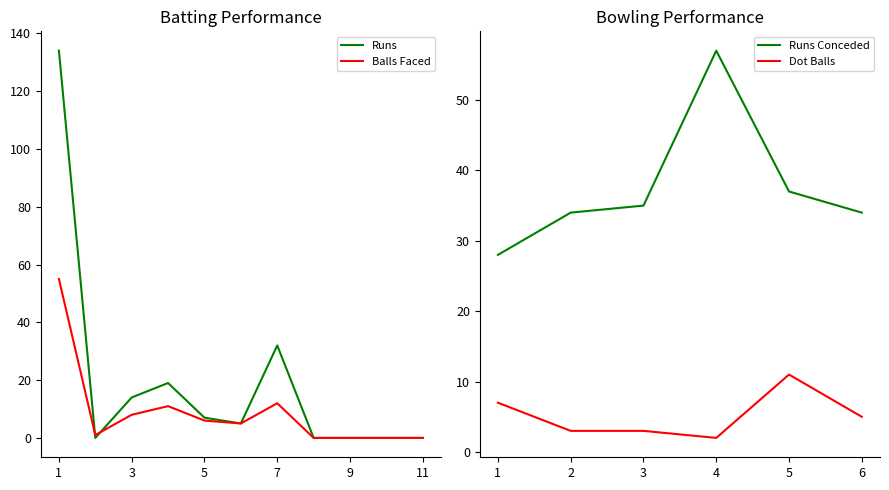

Is the value of Balls Faced at 3 greater than the value of Runs at 9?

Yes